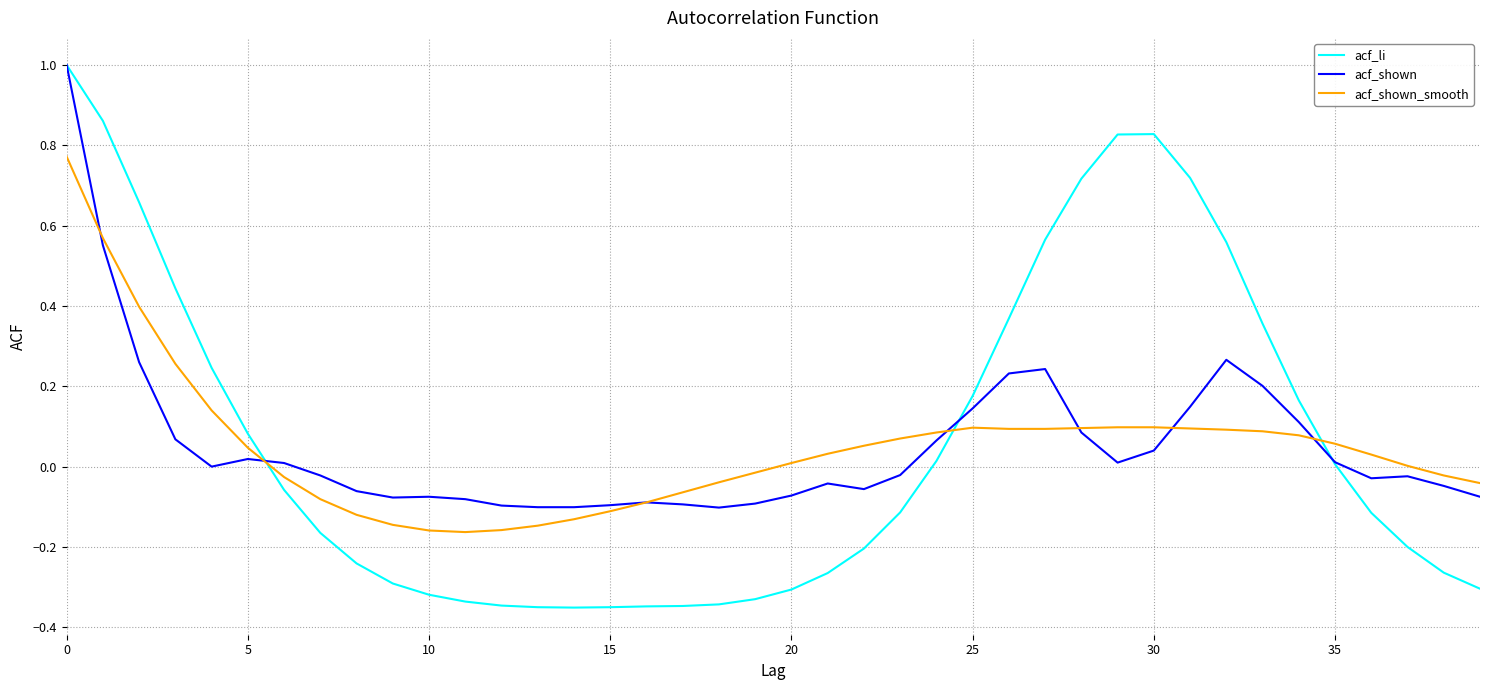

Which series has the largest range (max minus min)?

acf_li